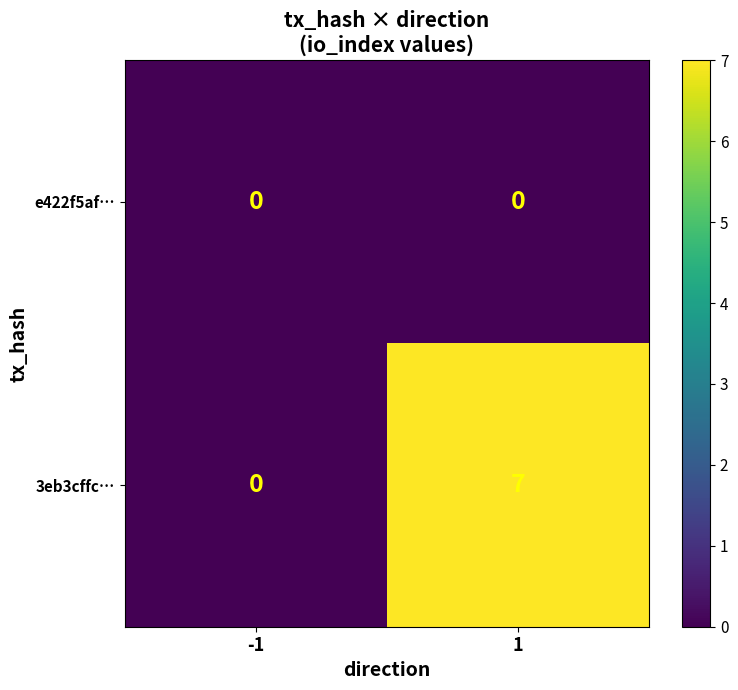

At how many categories does at least one series exceed 3?

1